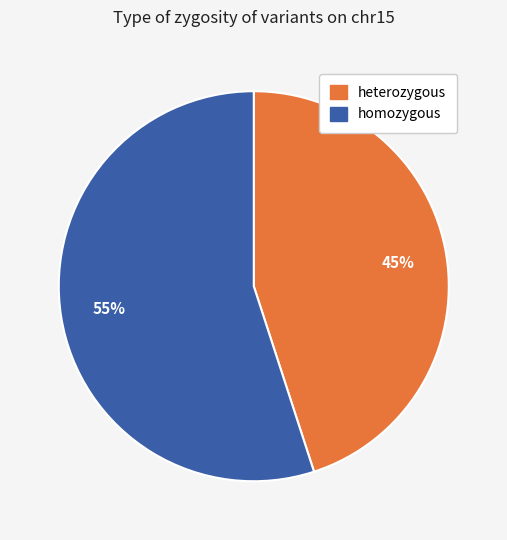

To the nearest percent, what is the difference between the heterozygous and homozygous slice percentages?

10%